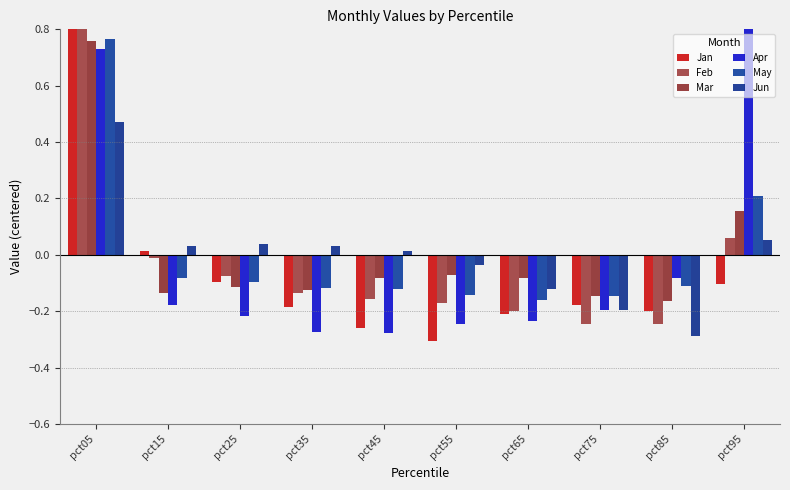

What is the total value across all series at pct85?

-1.1